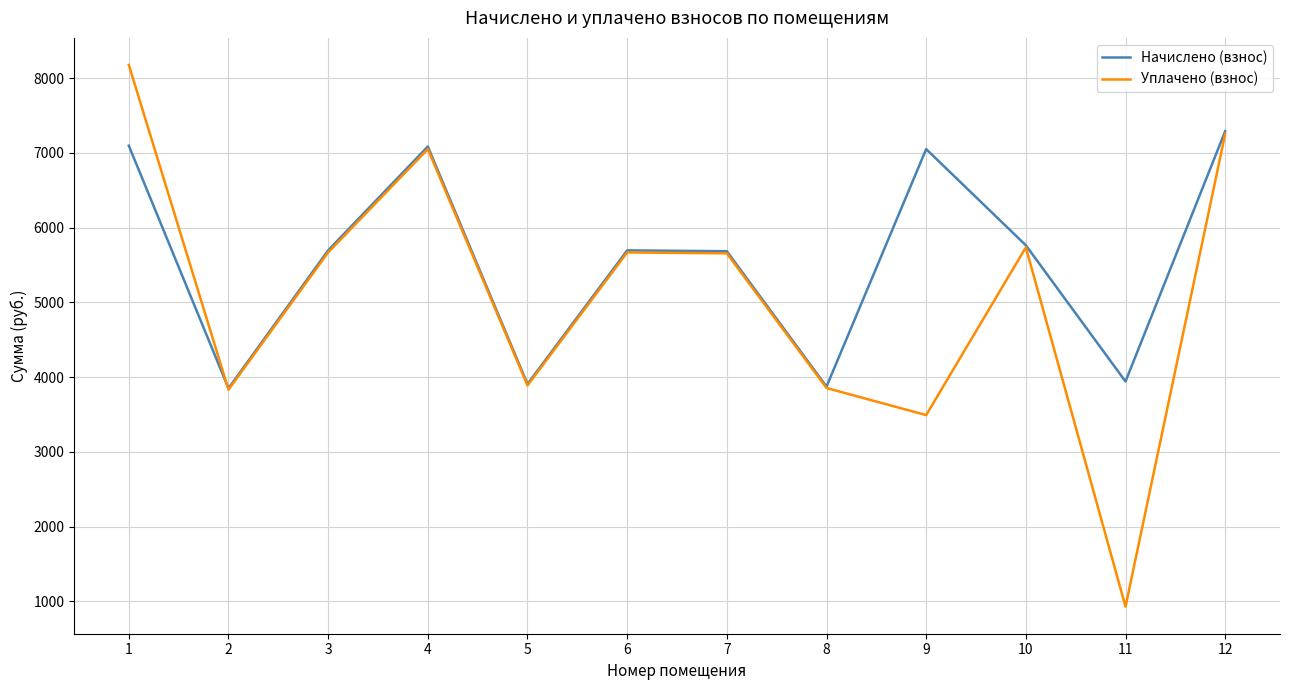

Which series changed the most between 1 and 11?

Уплачено (взнос)